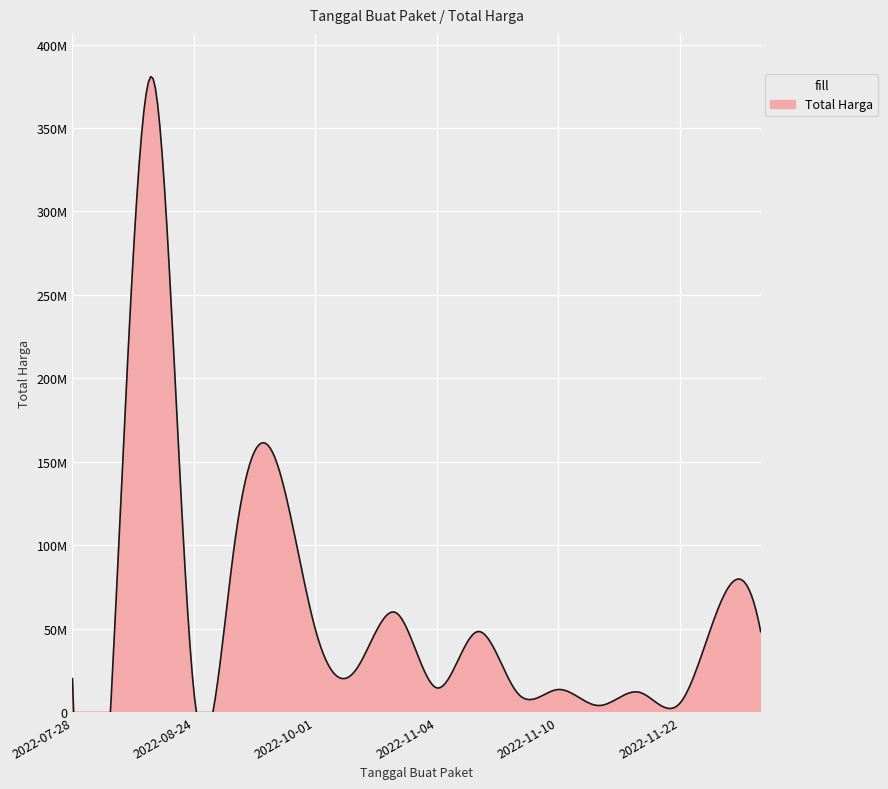

At which category does the data reach its first local valley?

2022-08-24